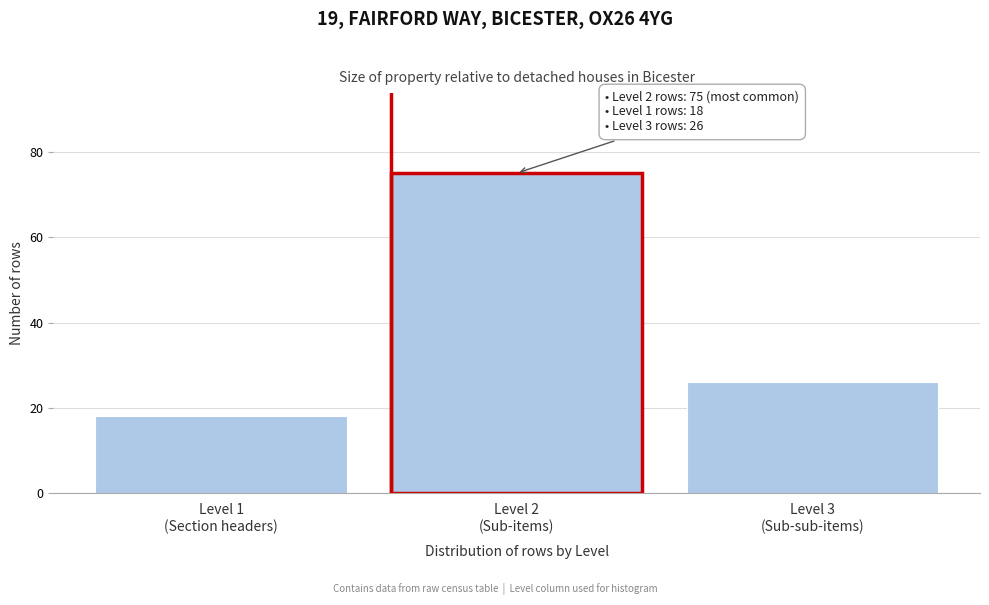

Reading left to right, list all the values displayed in this chart.

18	75	26